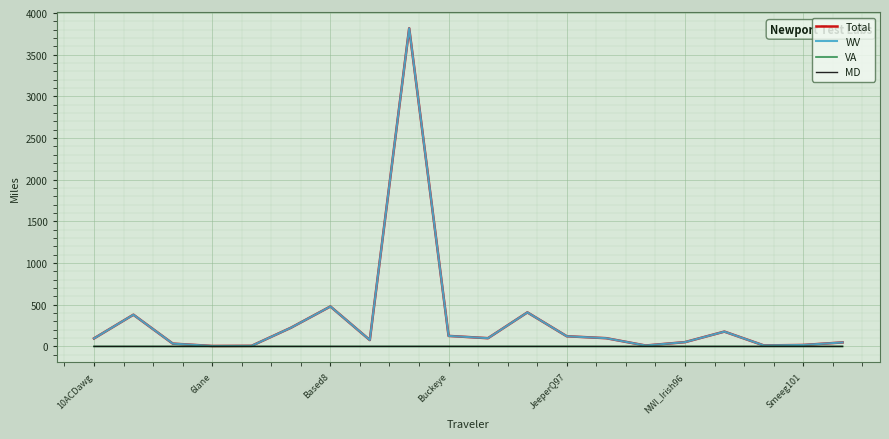

Which series has the largest range (max minus min)?

Total